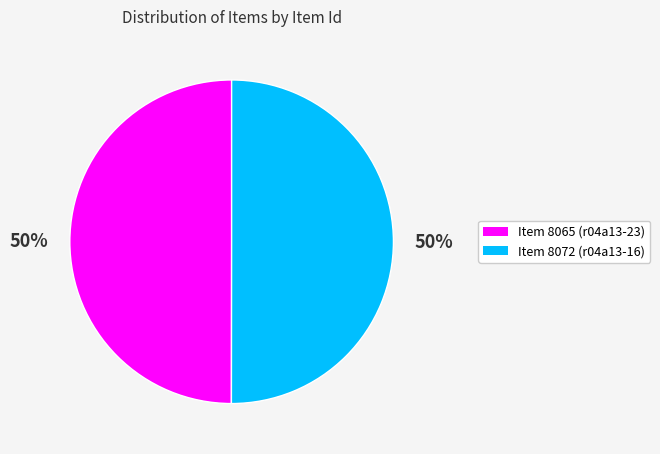

Is the sum of Item 8065 (r04a13-23) and Item 8072 (r04a13-16) greater than half?

Yes